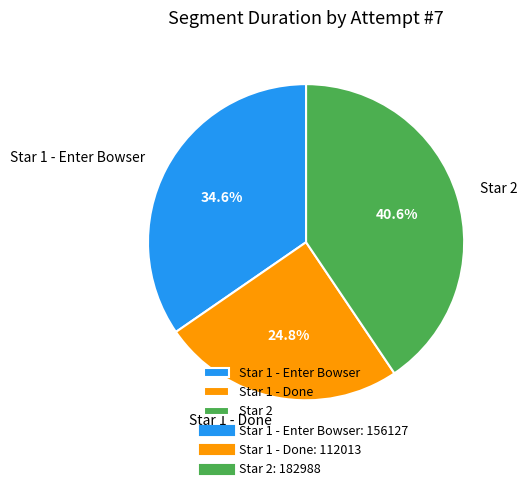

Does any single category account for the majority?

No